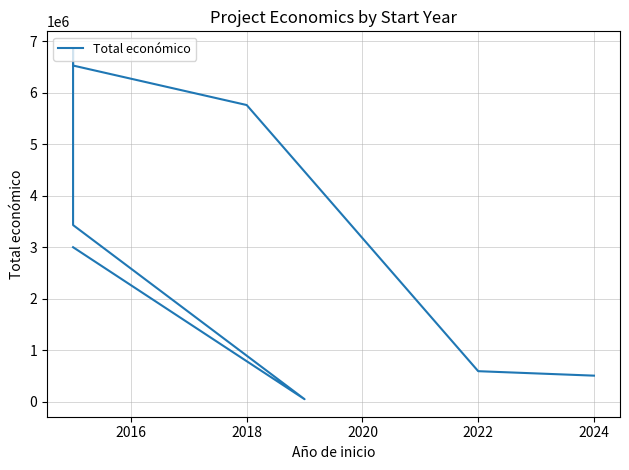

What is the minimum value shown in the chart?

50000